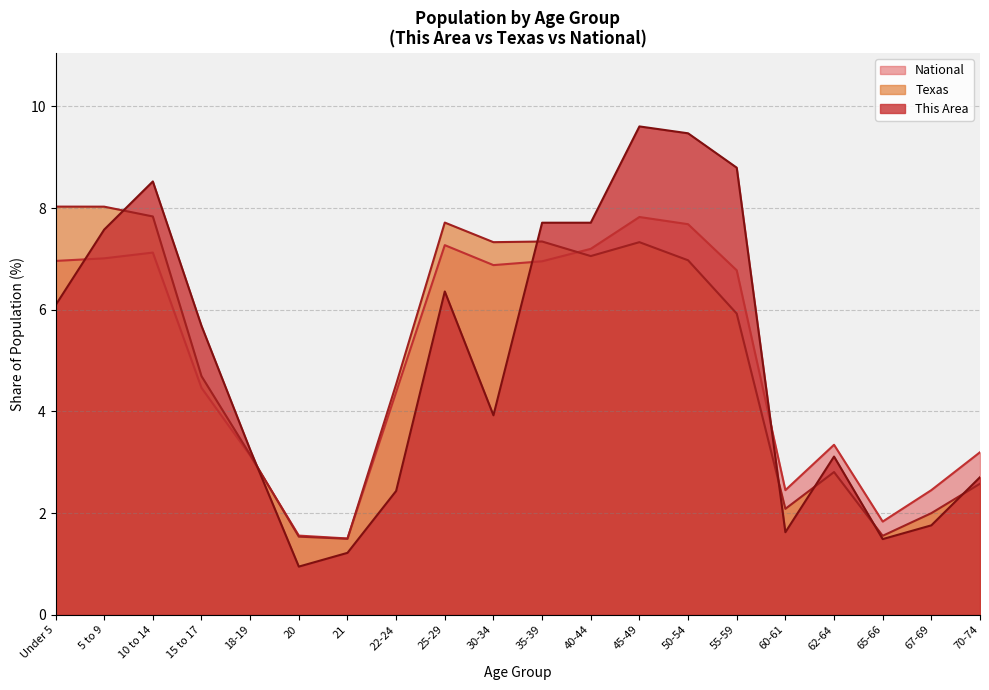

Between 50-54 and 67-69, which is larger?

50-54